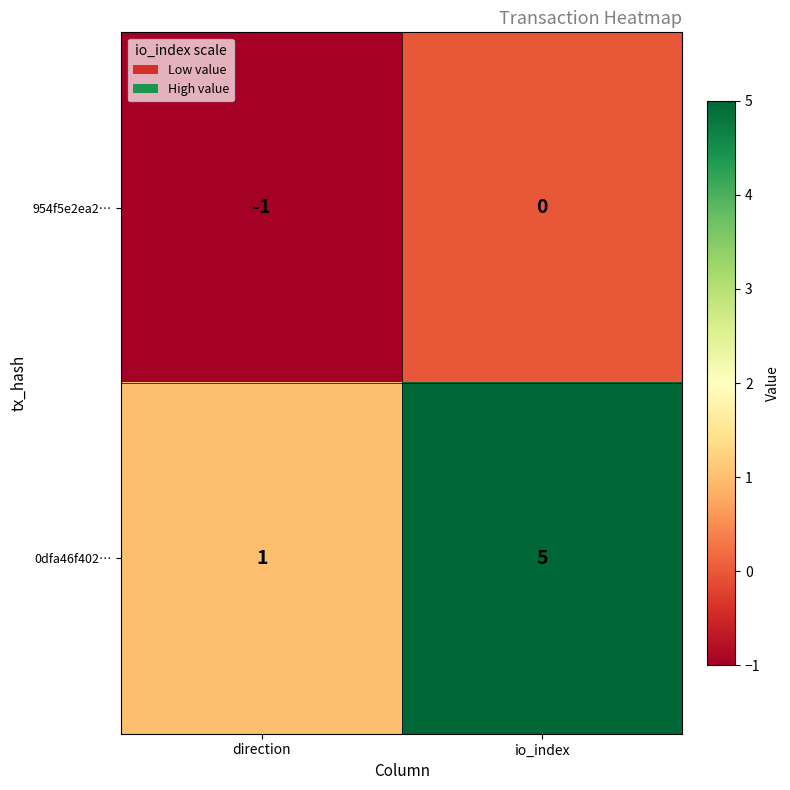

What is the smallest value displayed?

-1